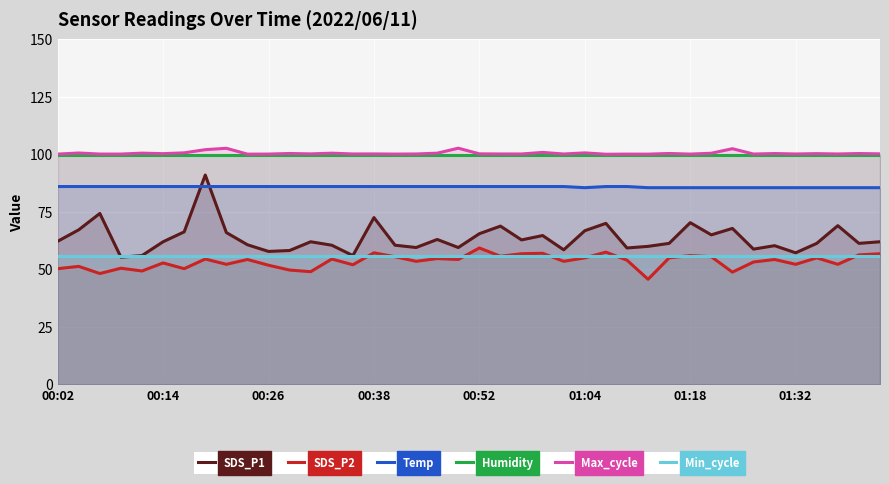

True or false: Humidity and SDS_P1 intersect in this chart.

False